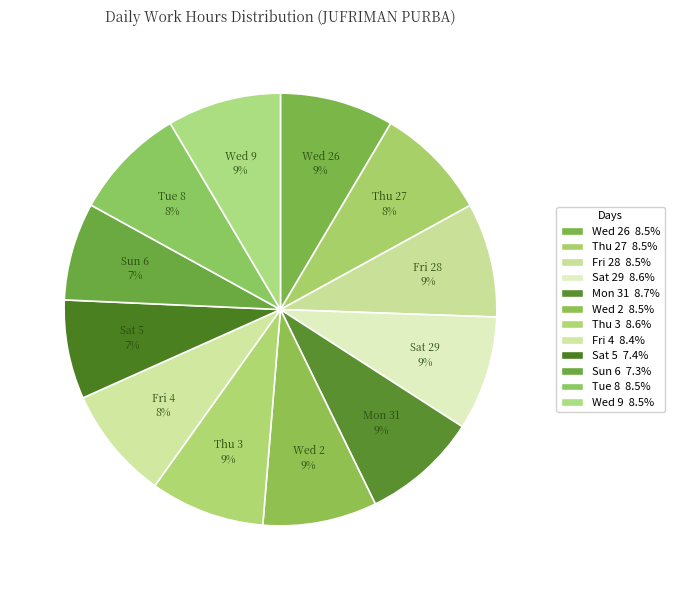

How many segments does this pie chart have?

12